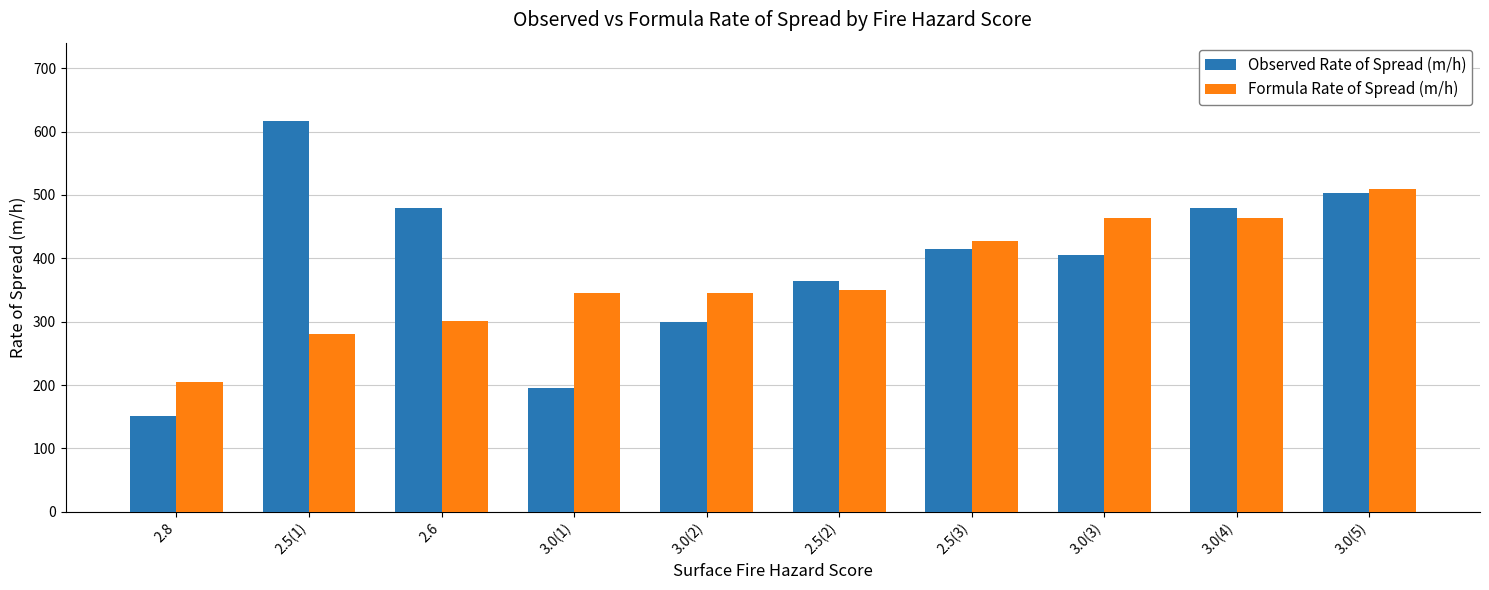

At which label does Observed Rate of Spread (m/h) reach its peak?

2.5(1)